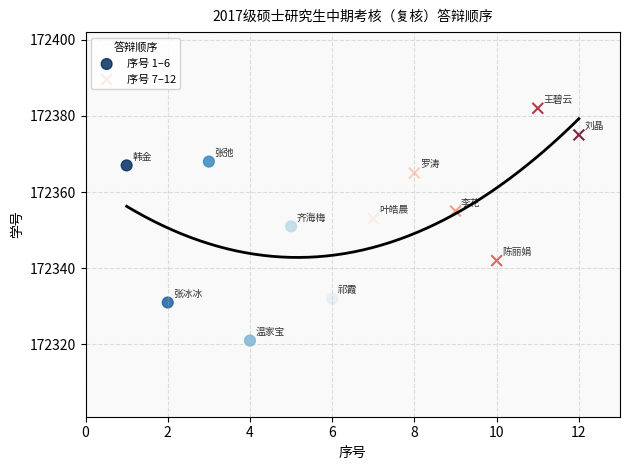

Which series contains the highest Y value?

序号 7–12